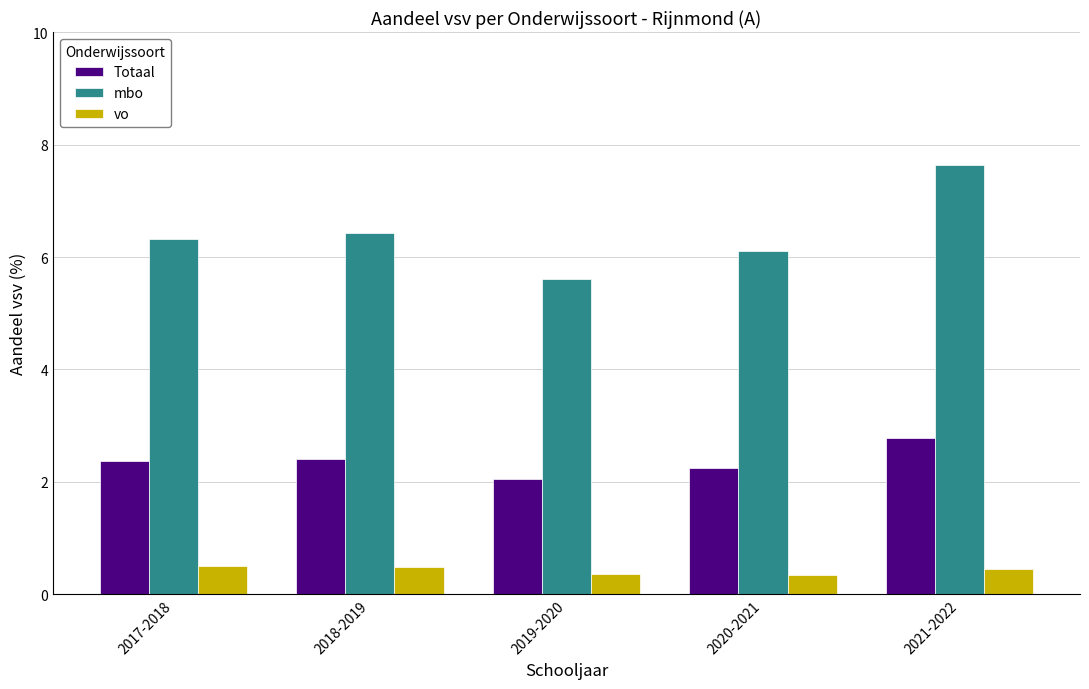

What is the total value across all series at 2019-2020?

8.0